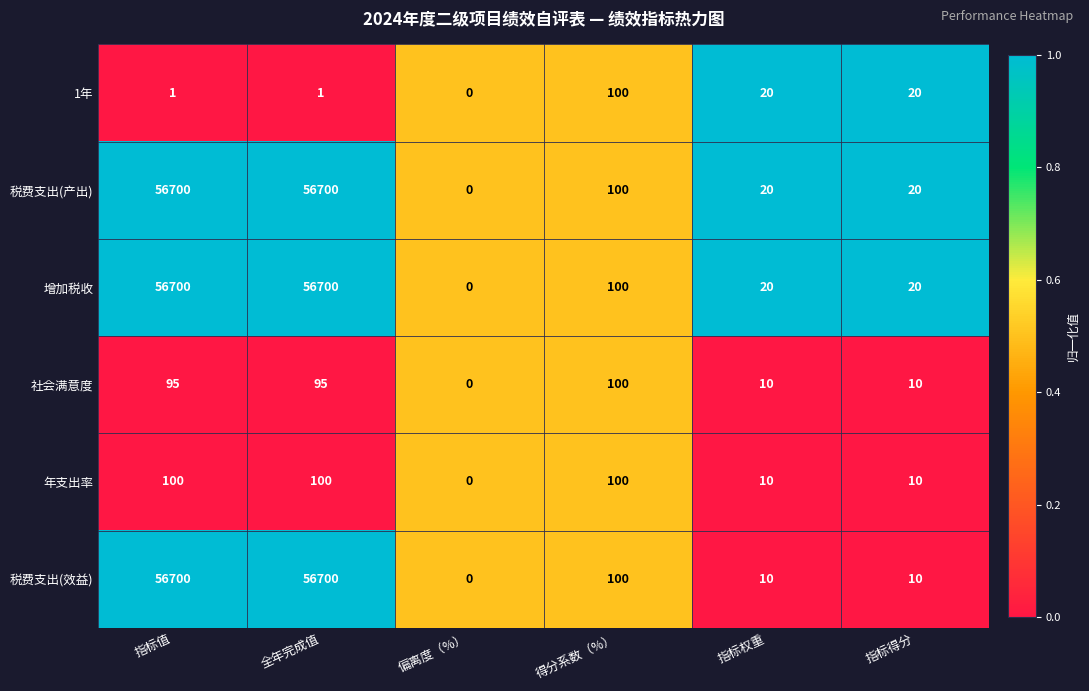

What is the difference between the maximum and second lowest values in the 社会满意度 series?

90